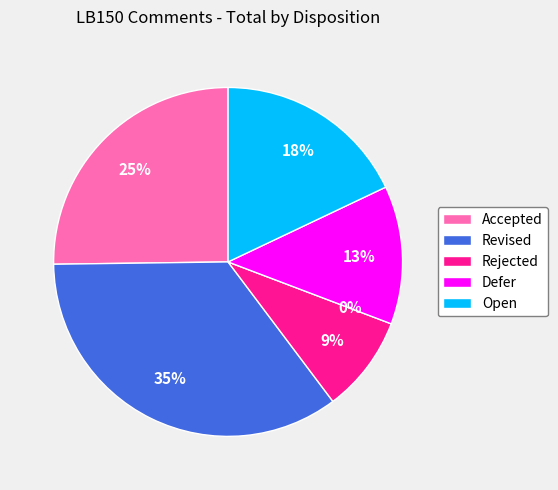

True or false: Open accounts for 18% of the total.

True